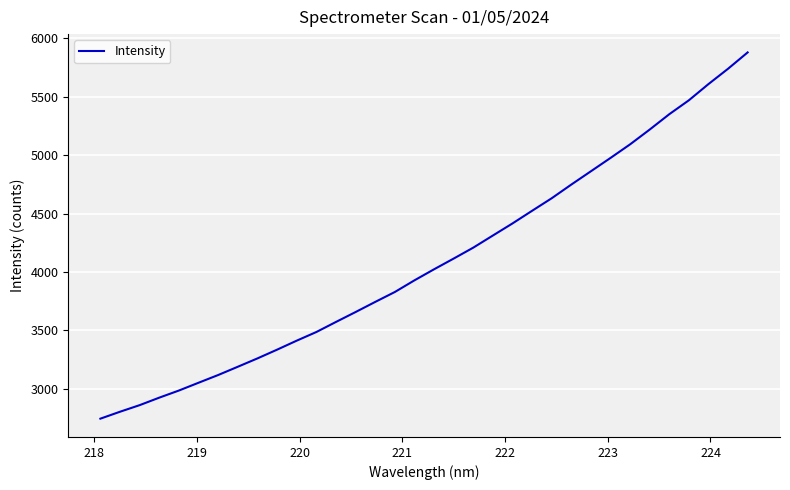

What is the greatest value displayed?

5880.6